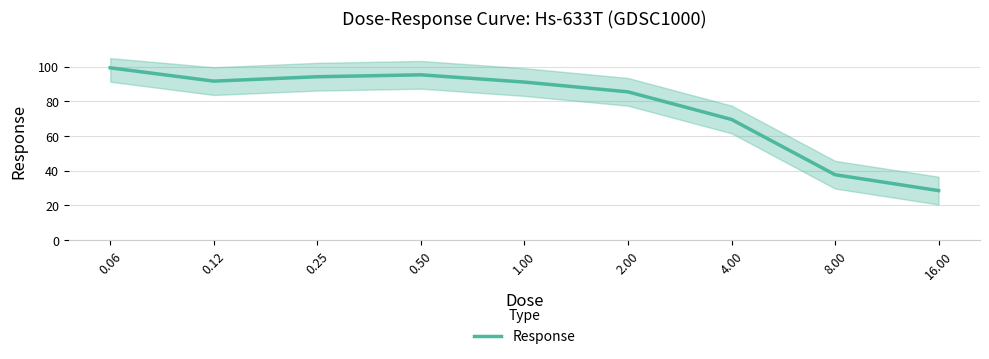

What is the sum of all values?

693.4